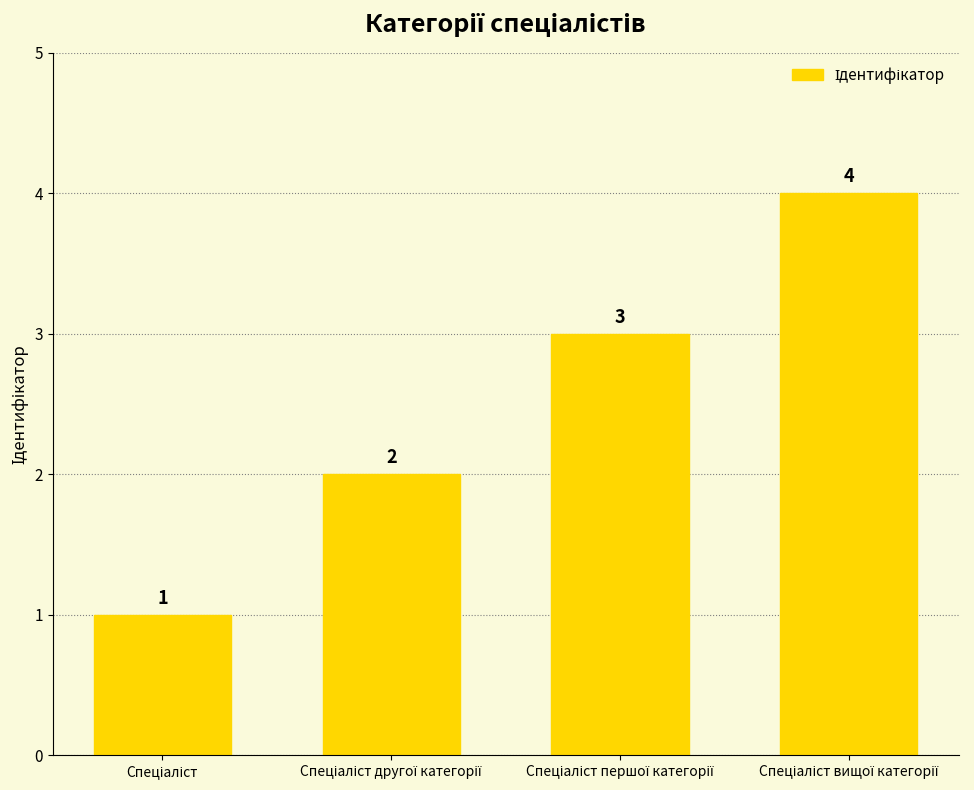

What is the value of the 4th bar from the left?

4